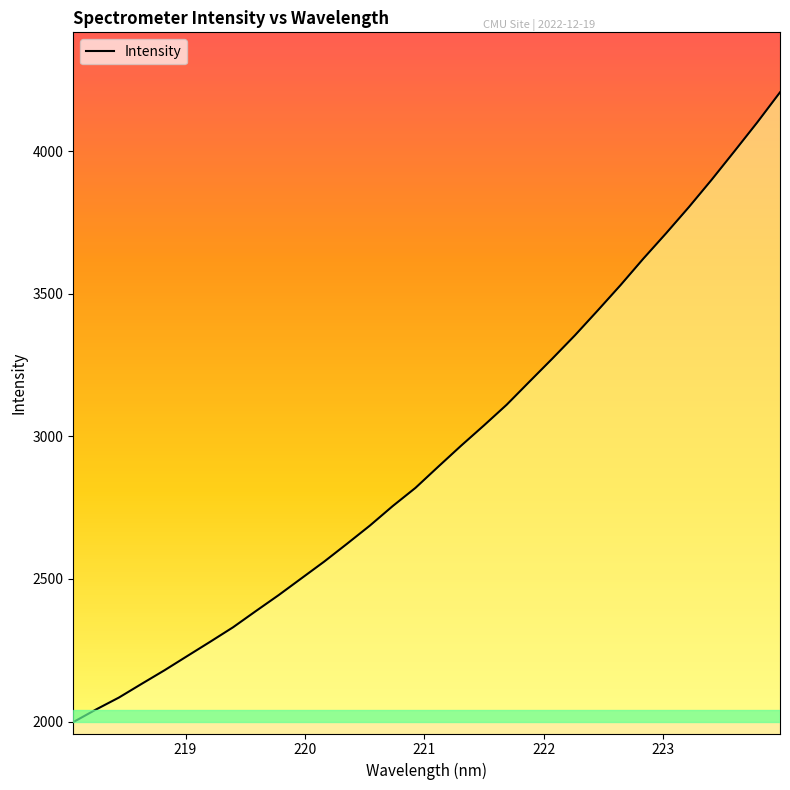

What is the maximum value shown in the chart?

4205.9